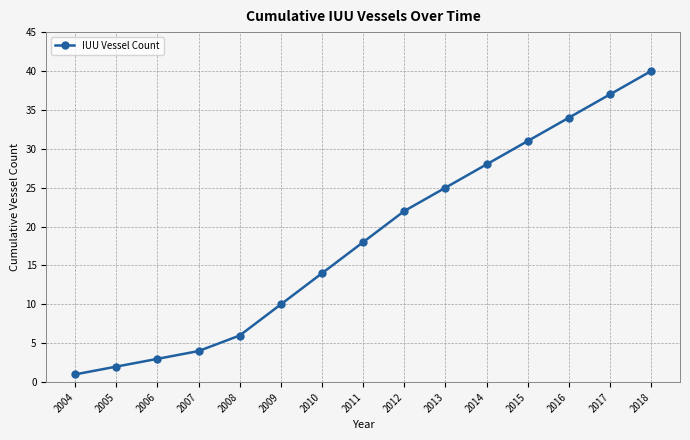

What is the change in value from 2008 to 2016?

+28